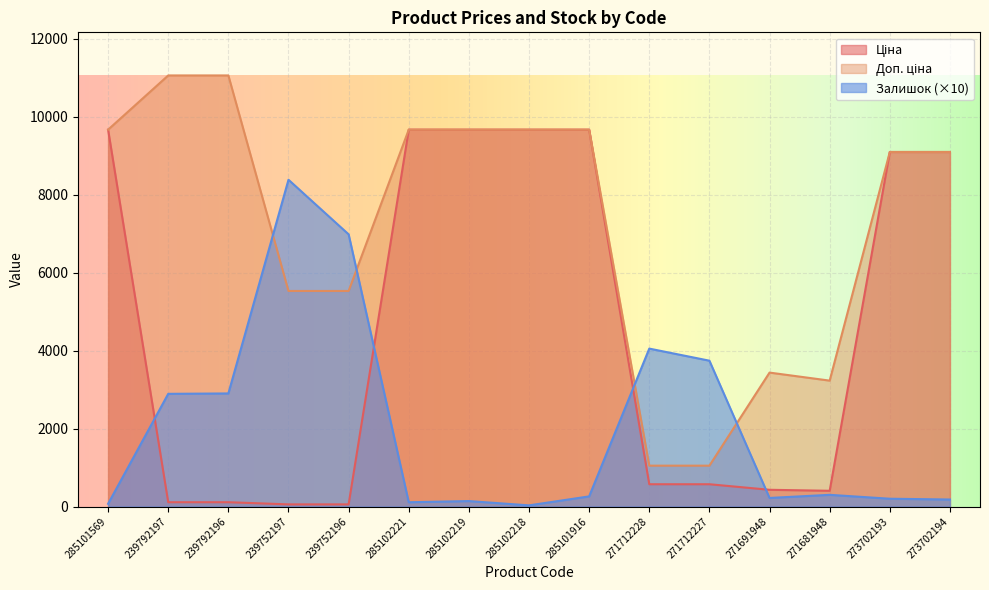

The value of Залишок at 271681948 is 300.0. True or false?

True